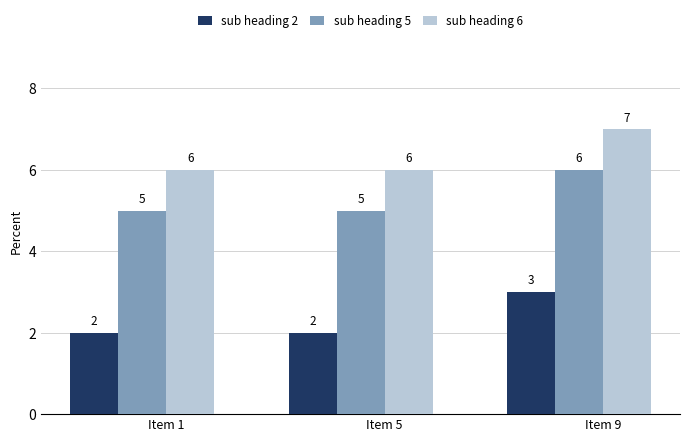

What is the total value across all series at Item 1?

13